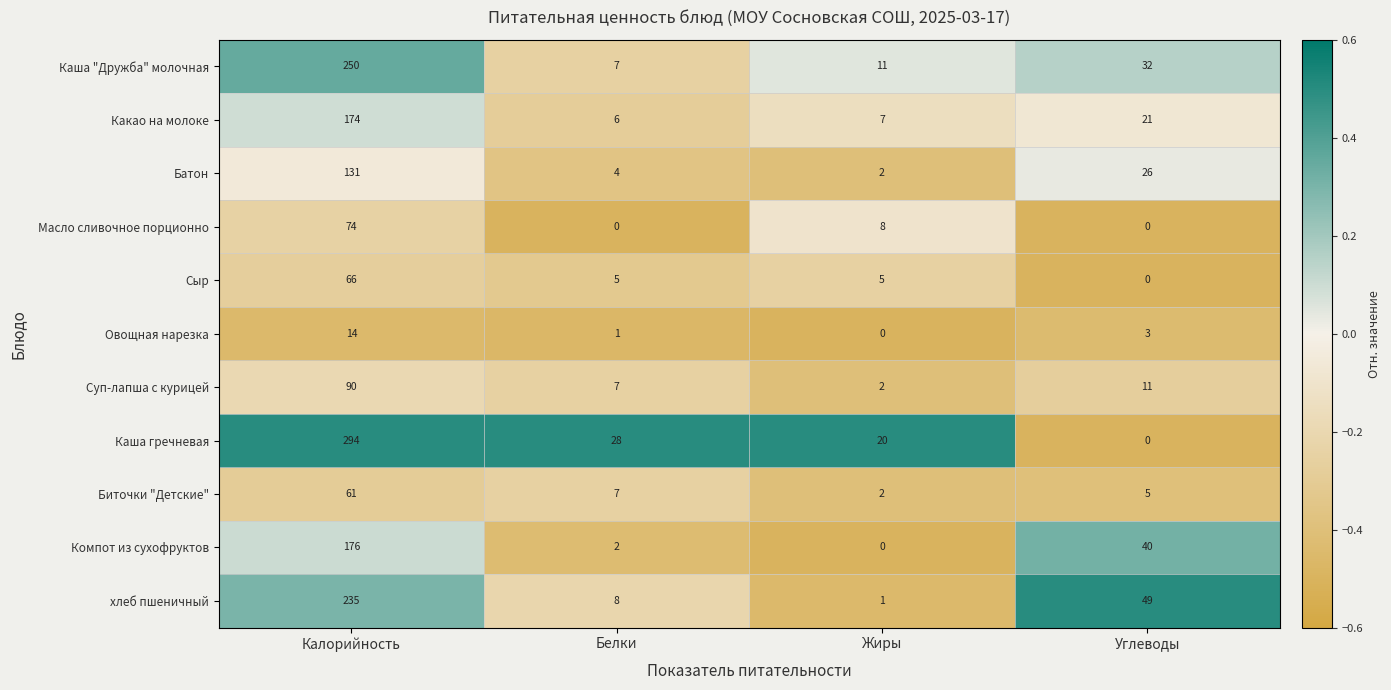

List the series in order of their peak value, lowest first.

Овощная нарезка, Биточки "Детские", Сыр, Масло сливочное порционно, Суп-лапша с курицей, Батон, Какао на молоке, Компот из сухофруктов, хлеб пшеничный, Каша "Дружба" молочная, Каша гречневая